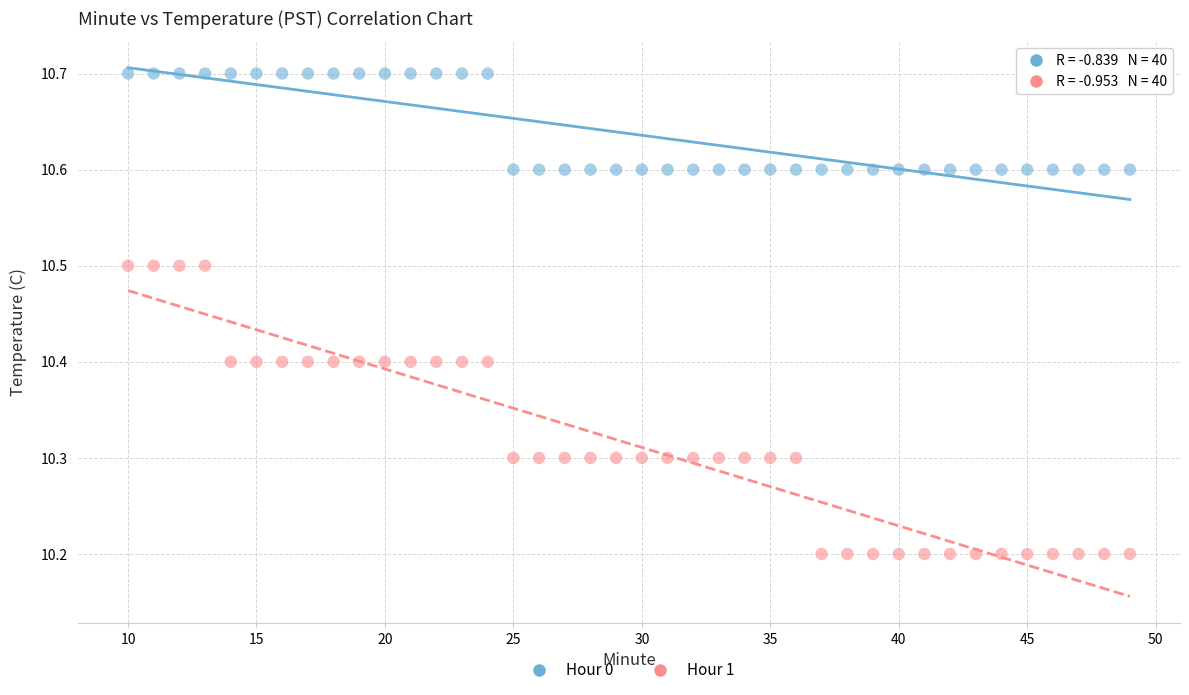

Across all data points, what is the range of Y values (max minus min)?

0.5